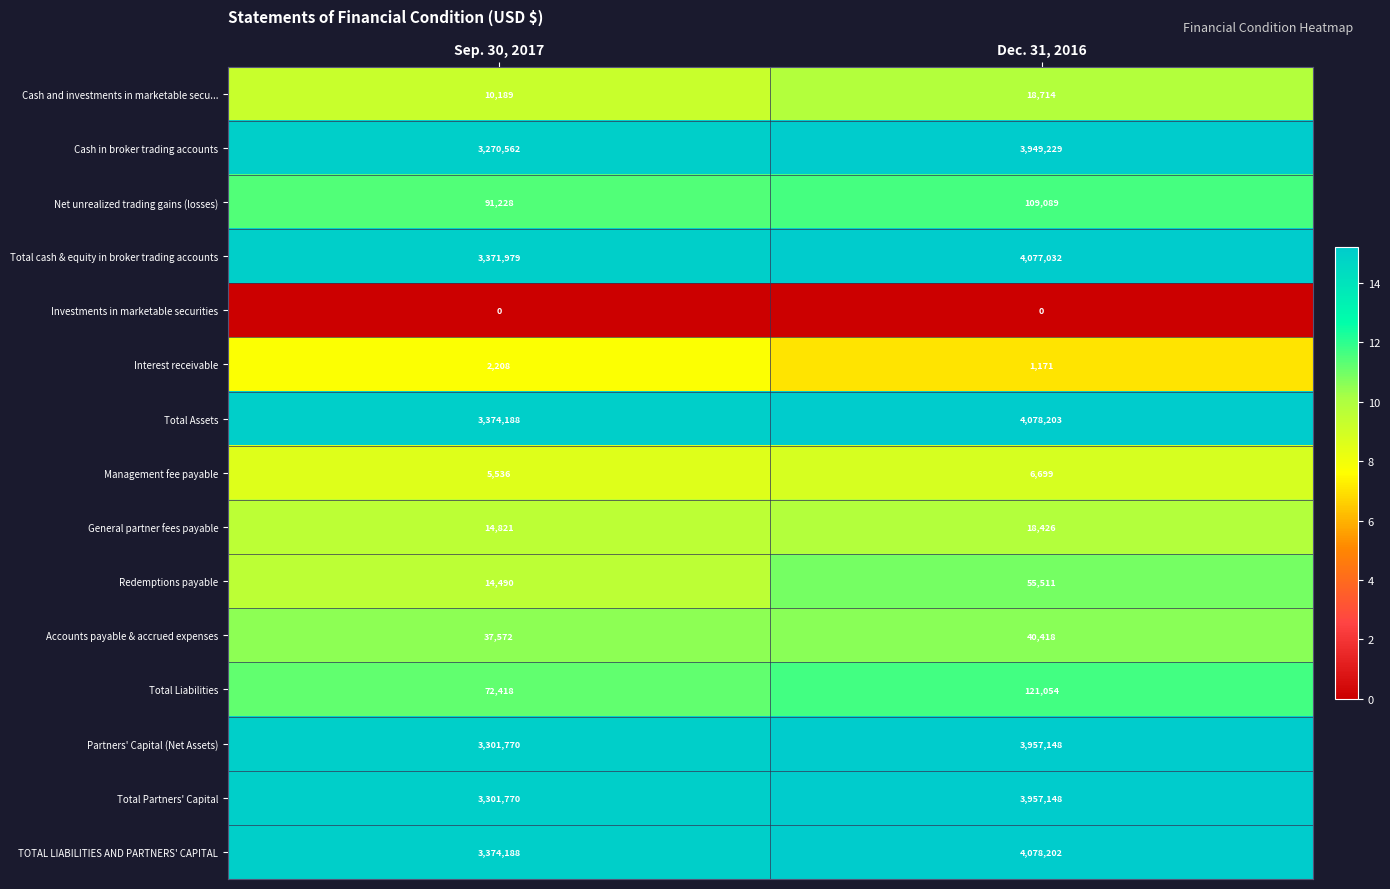

What value does the Accounts payable & accrued expenses series have at Sep. 30, 2017, to the nearest 10?

37570